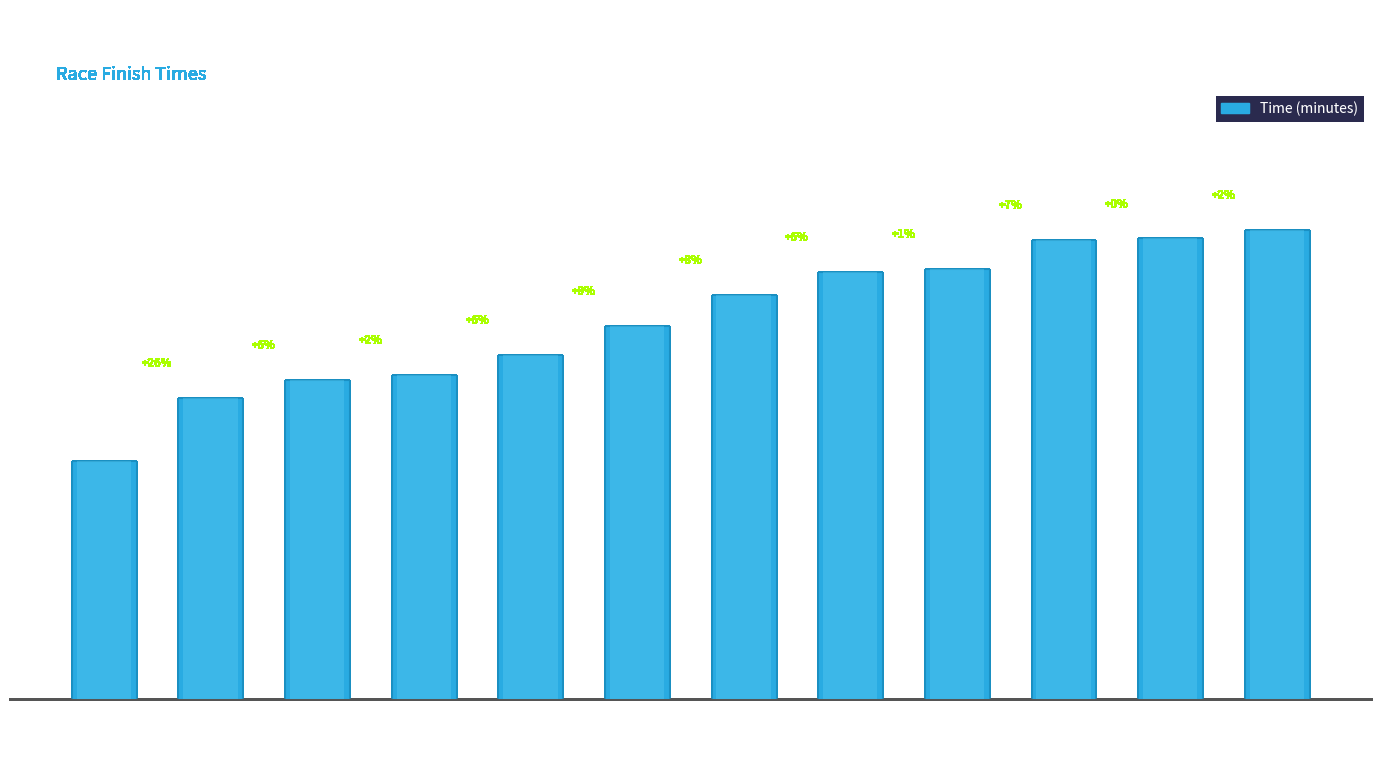

List the labels in order of value, smallest first.

Giorgio Romano, Lachlan Nicolson, Jamie Baldwin, Keith Hutchinson, James Wilson, John Vidler, Josh Finn, Brendan Madden, Scott Bevis, Brynn Malon, Daniel Merritt, Sam Rigg